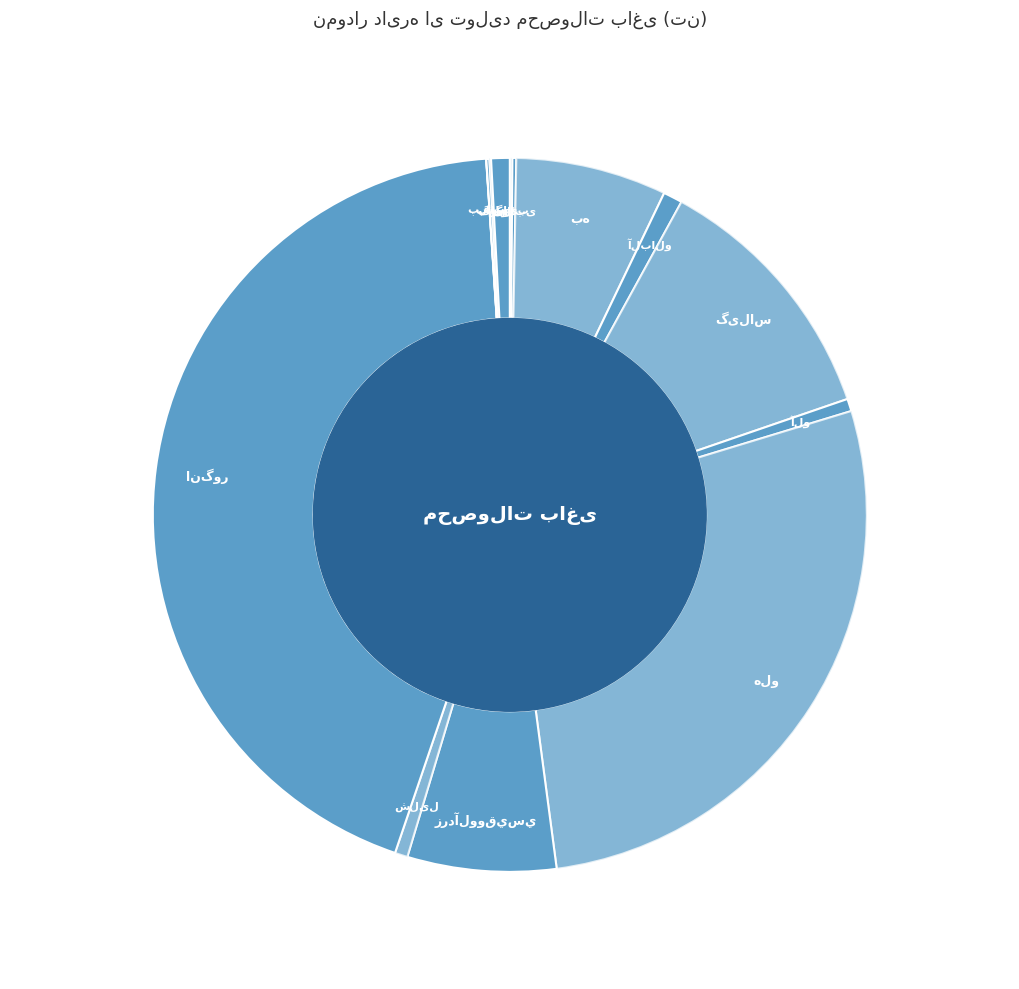

Does any single category account for the majority?

No